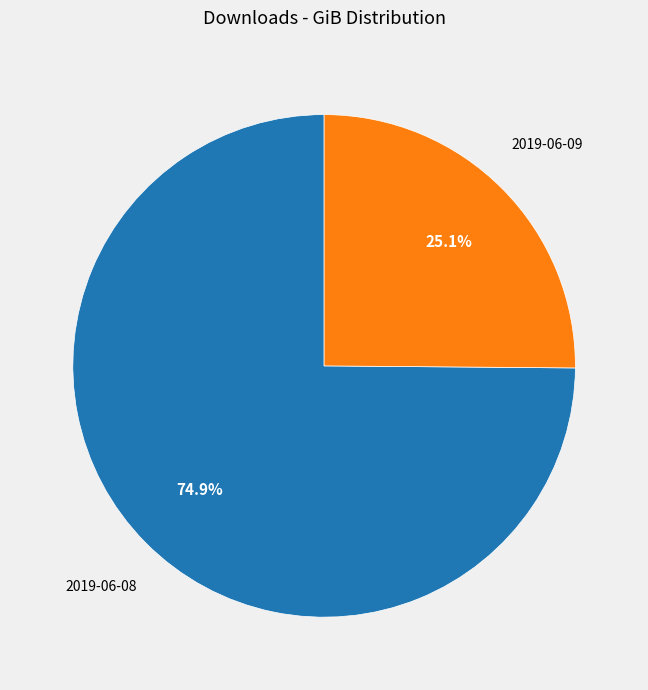

Is there a majority slice in this chart?

Yes